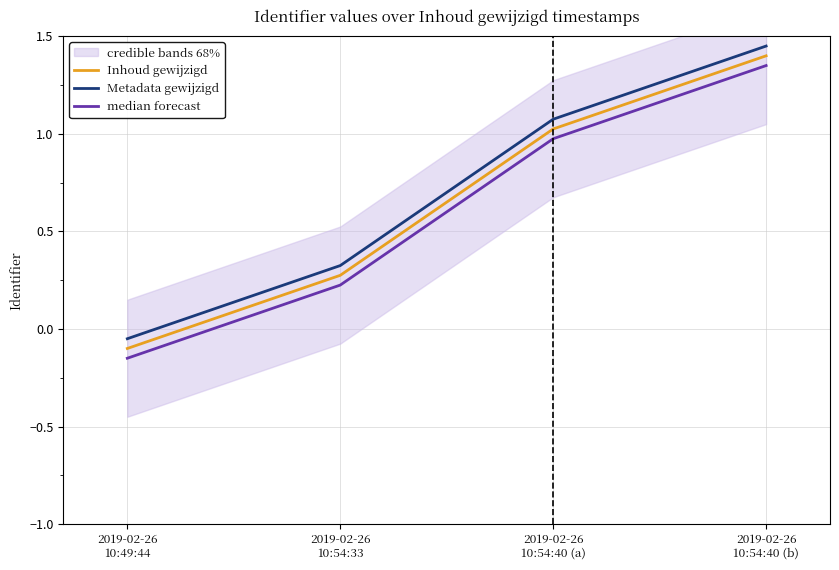

At which category is the sum across all series the highest?

2019-02-26
10:54:40 (b)